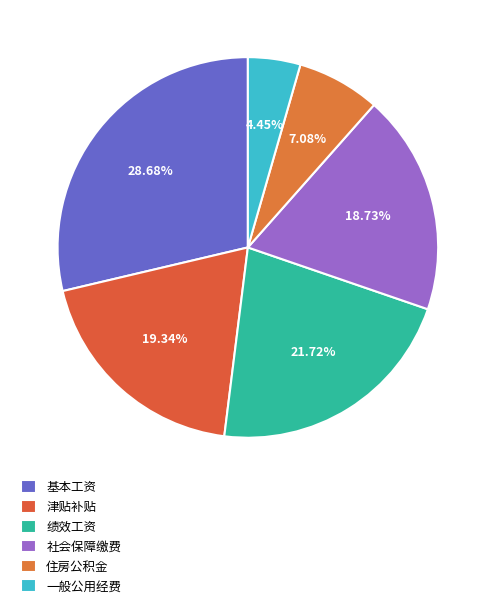

What is the largest slice in the pie chart?

基本工资